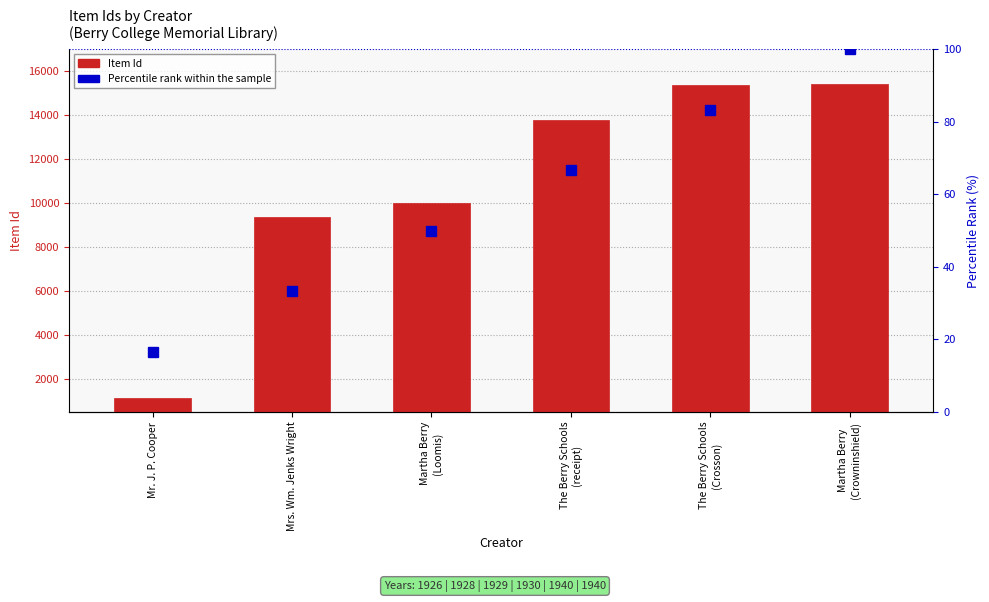

Are the bars grouped side by side (vs. stacked)?

Yes